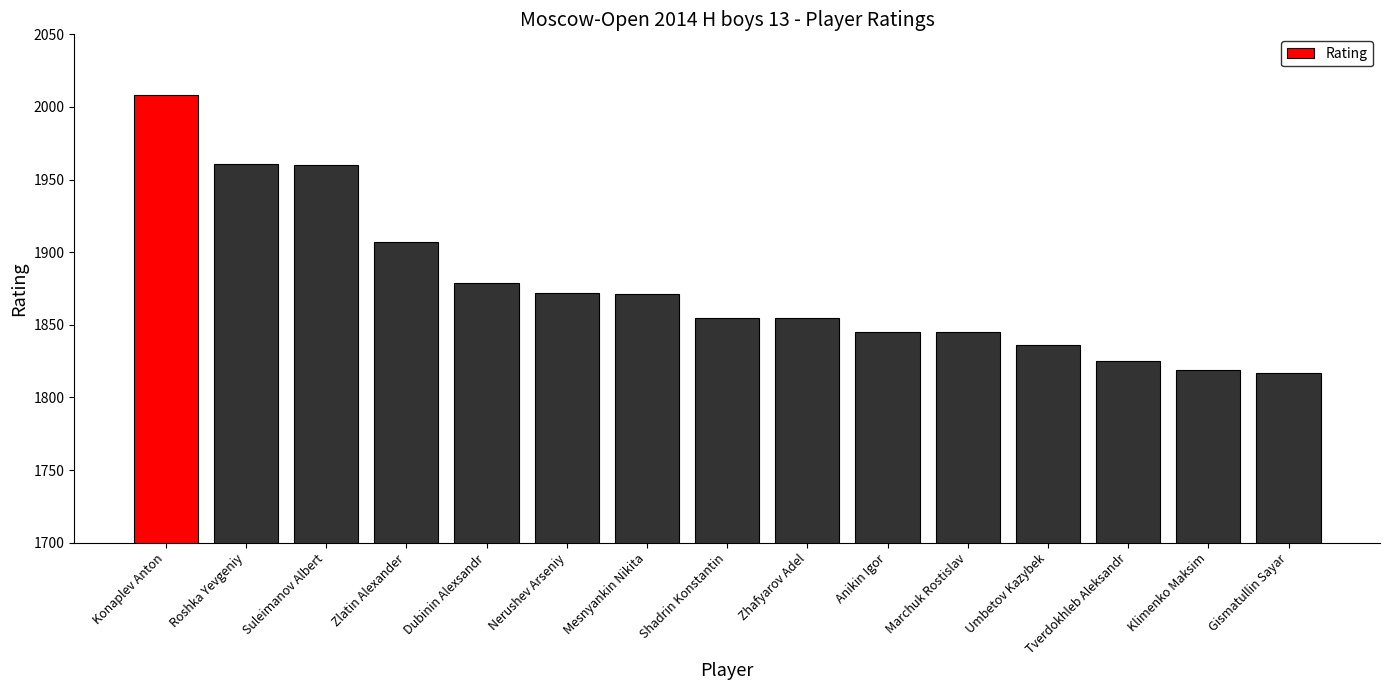

What is the maximum value shown in the chart?

2008